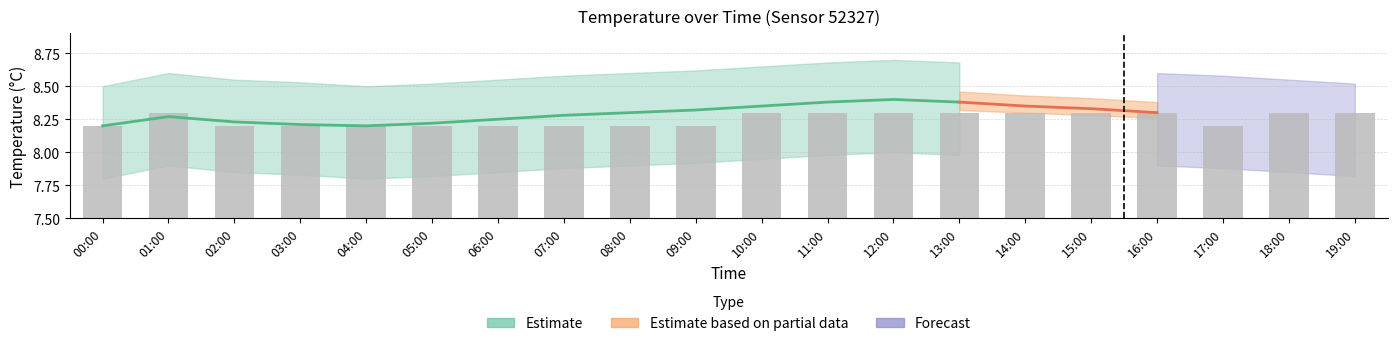

The chart shows a value of 8.3 at 15:00. True or false?

True